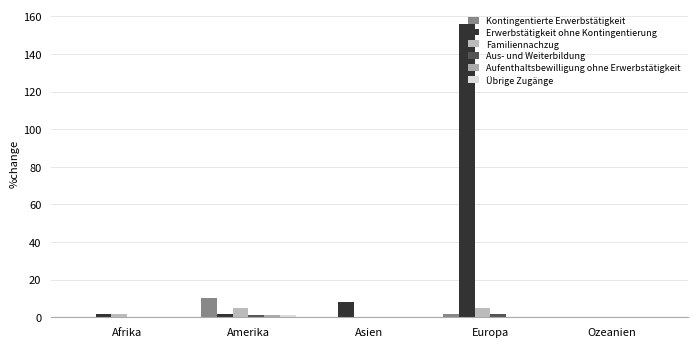

True or false: Aufenthaltsbewilligung ohne Erwerbstätigkeit has a value of 0 at Ozeanien.

True